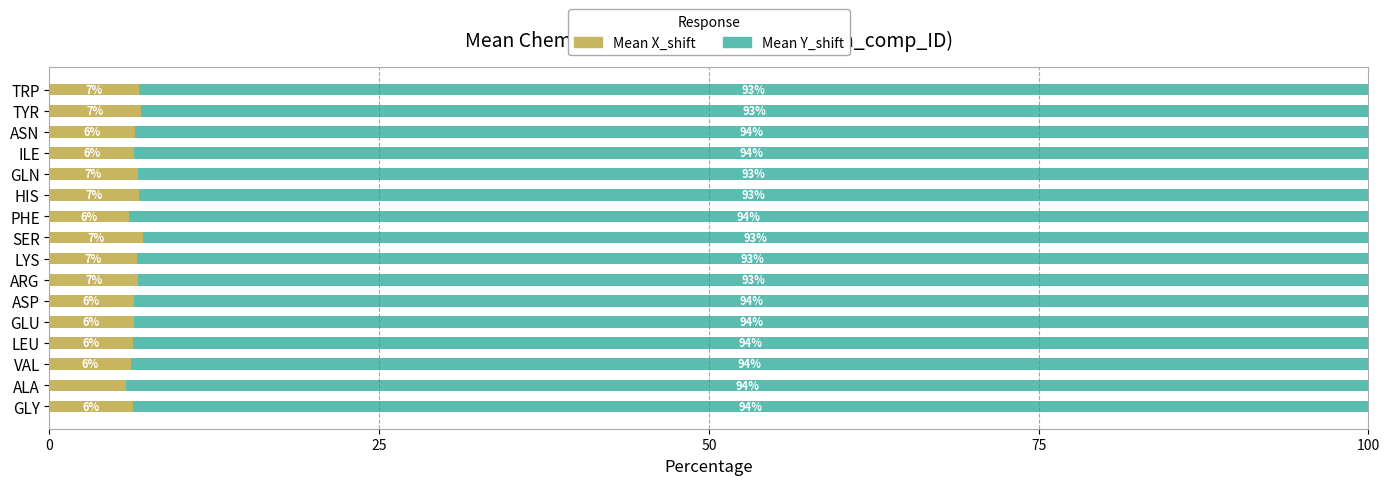

True or false: Mean X_shift has a value of 6.8 at HIS.

True